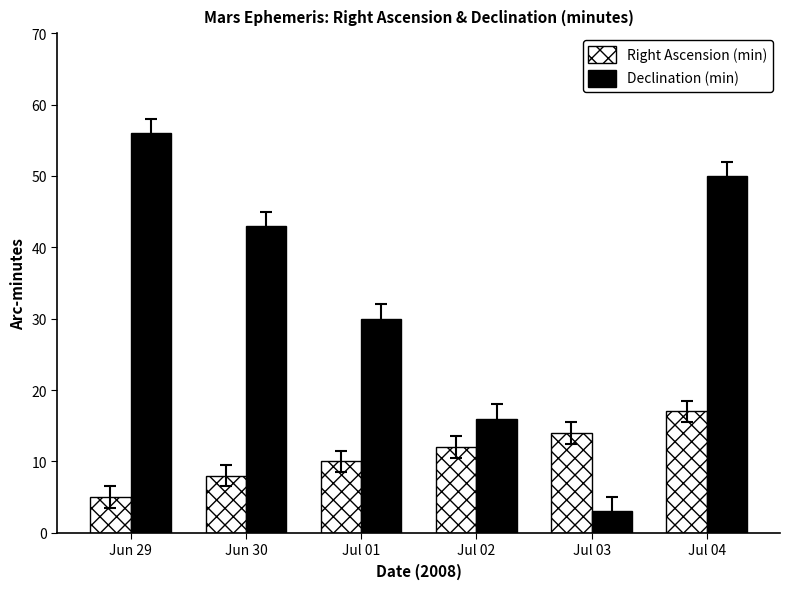

Reading left to right, what are all the values shown in this chart?

Right Ascension (min): 5	8	10	12	14	17
Declination (min): 56	43	30	16	3	50